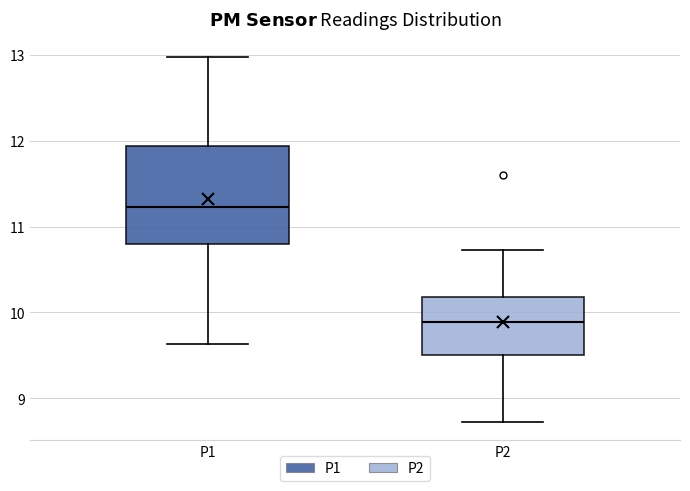

Which box's median line is the highest?

P1